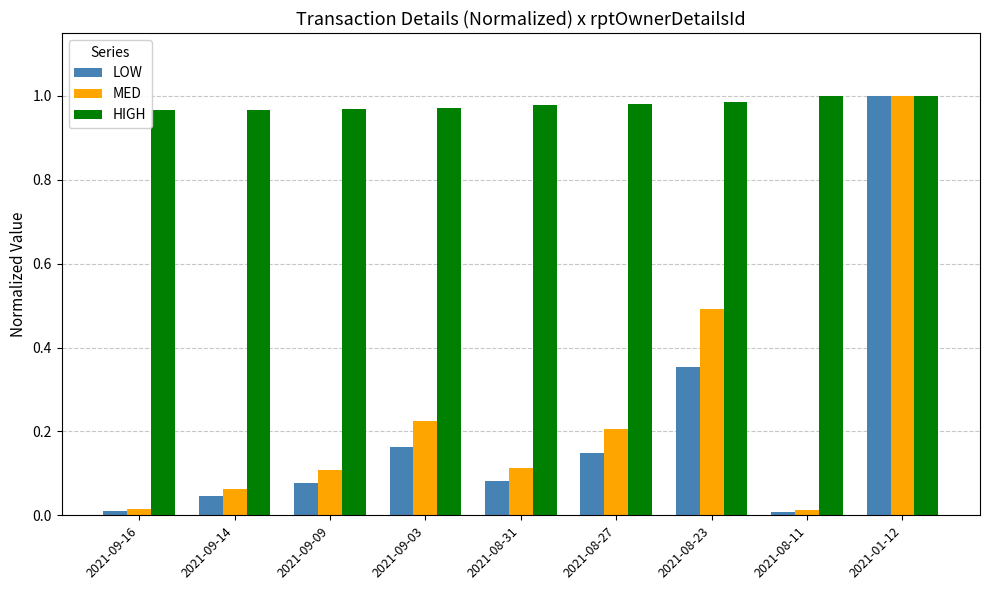

Is it true that MED equals 0.5 at 2021-08-23?

True